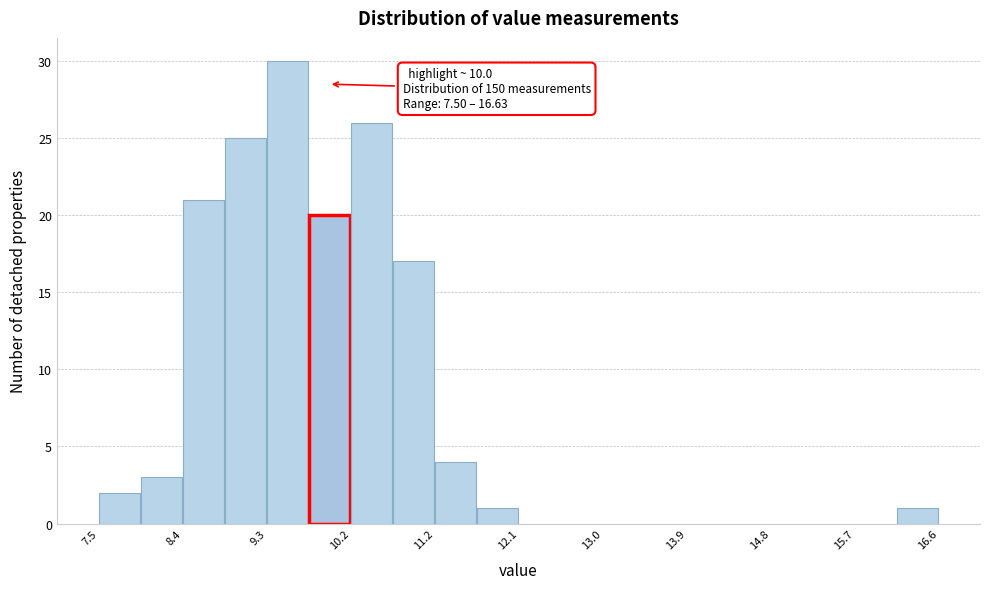

Which range on the x-axis has the tallest bar?

9.3 to 9.8